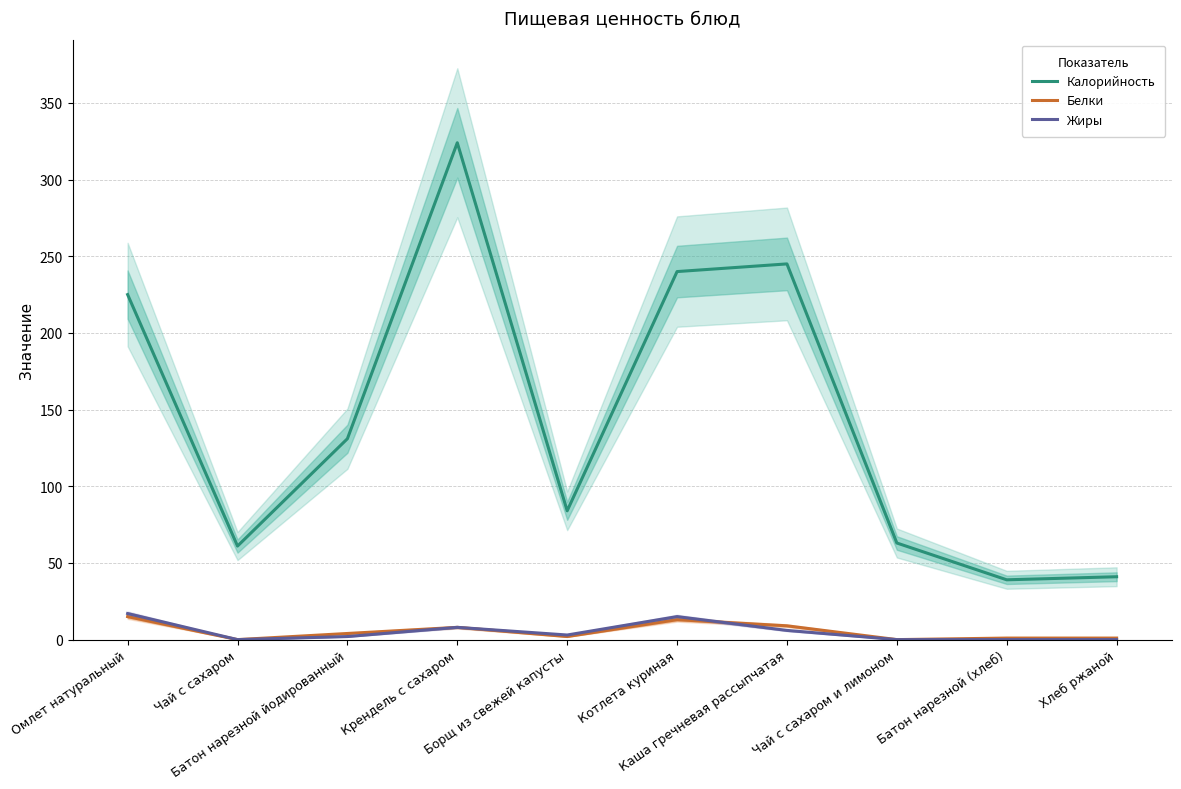

At which category does Жиры reach its first local peak?

Крендель с сахаром